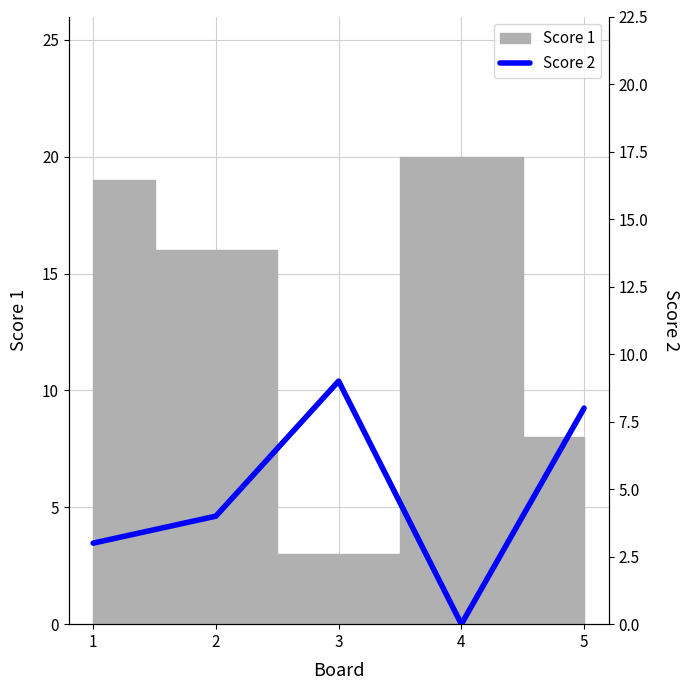

How many values are between 3 and 8?

3